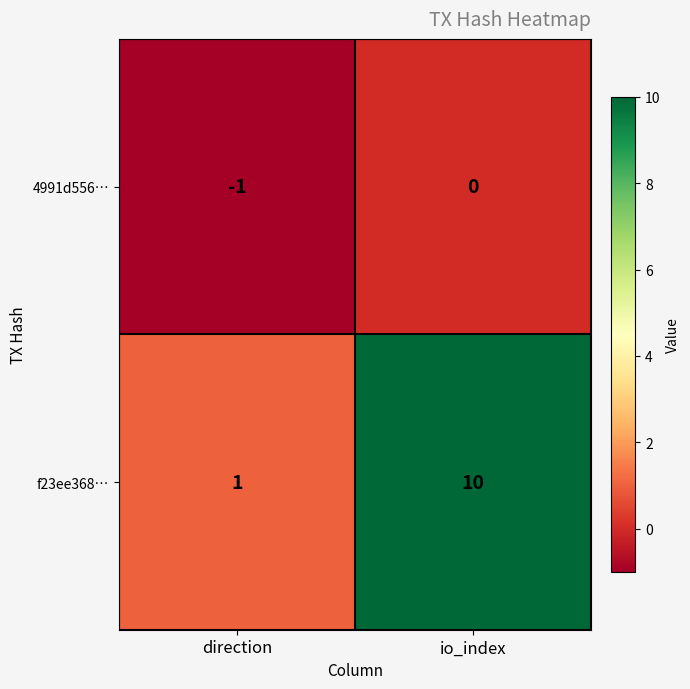

Which series changed the most between direction and io_index?

f23ee368…